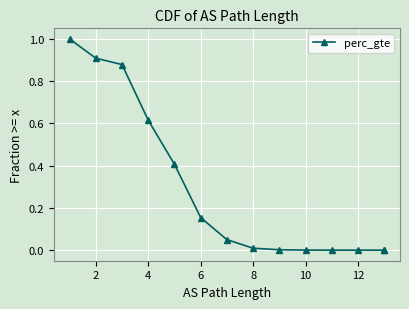

The chart shows a value of 0.0 at 10. True or false?

True